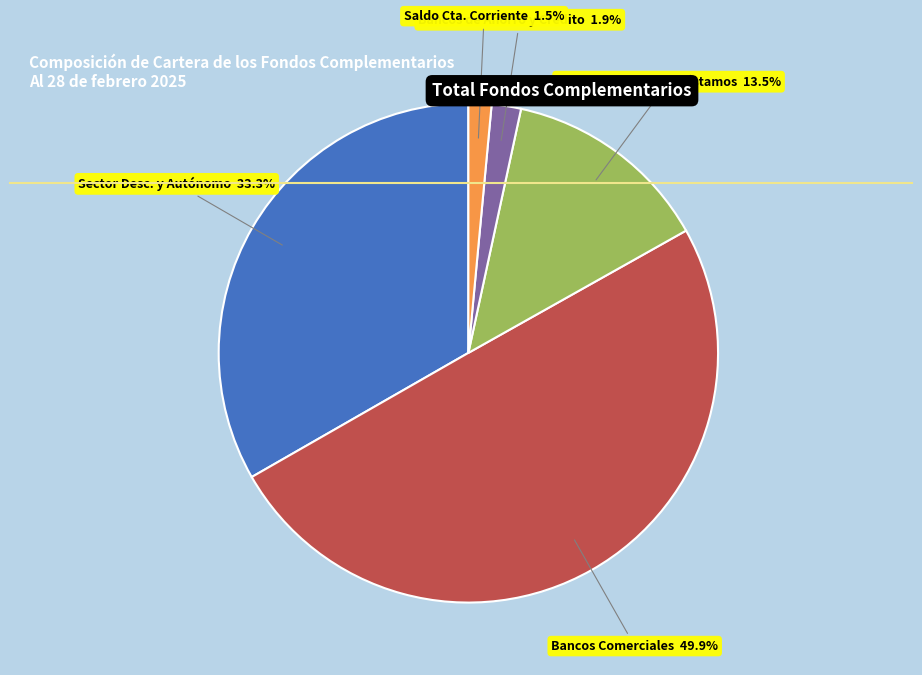

How many slices are in this pie chart?

5